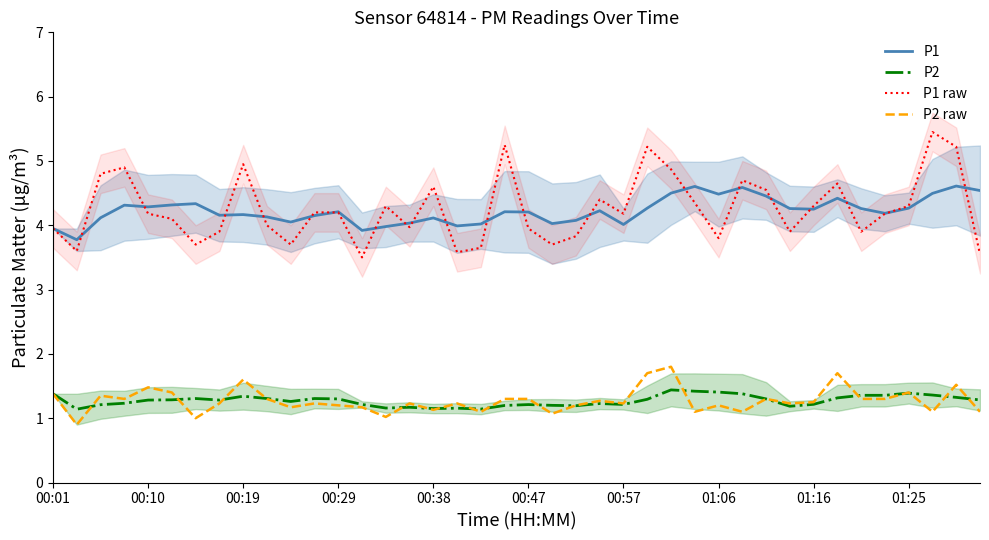

The value of P1 raw at 00:57 is 7.3. True or false?

False